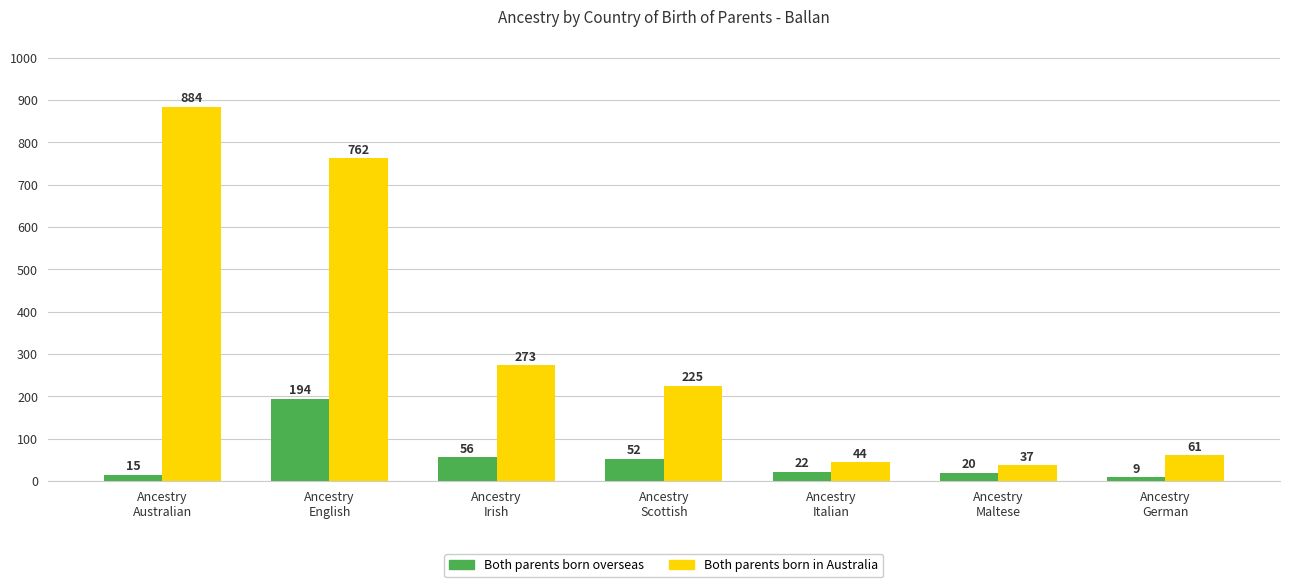

How many values in the Both parents born overseas series are below 22?

3